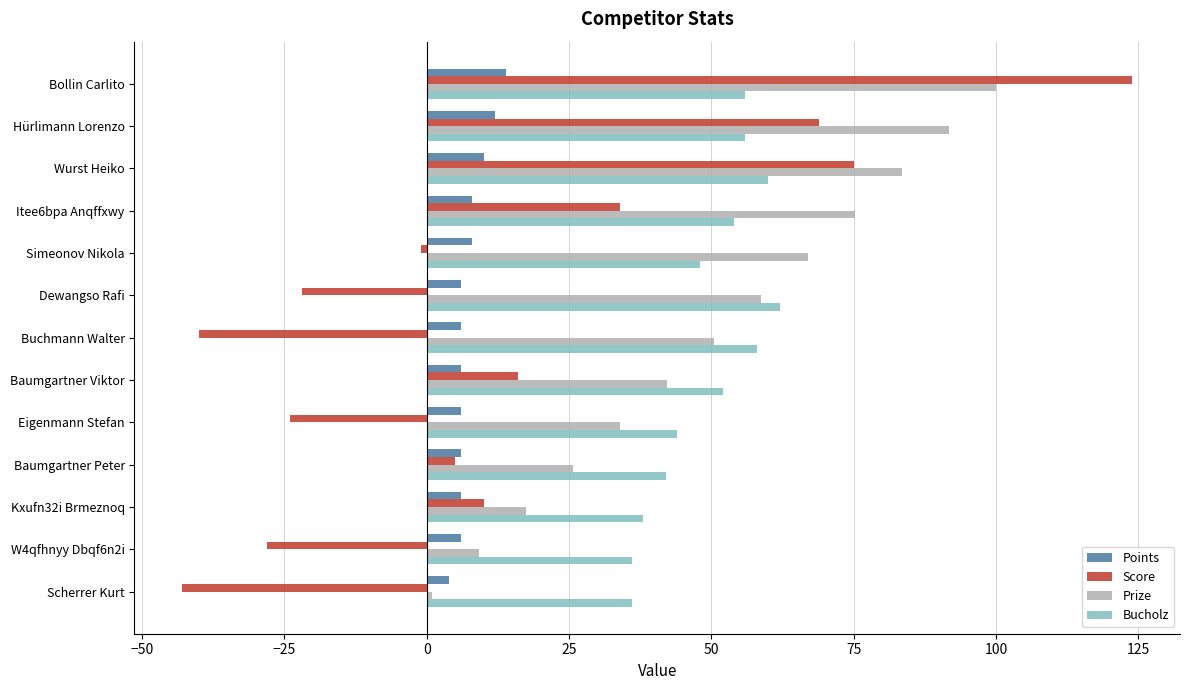

What is the sum of all Bucholz values?

642.0